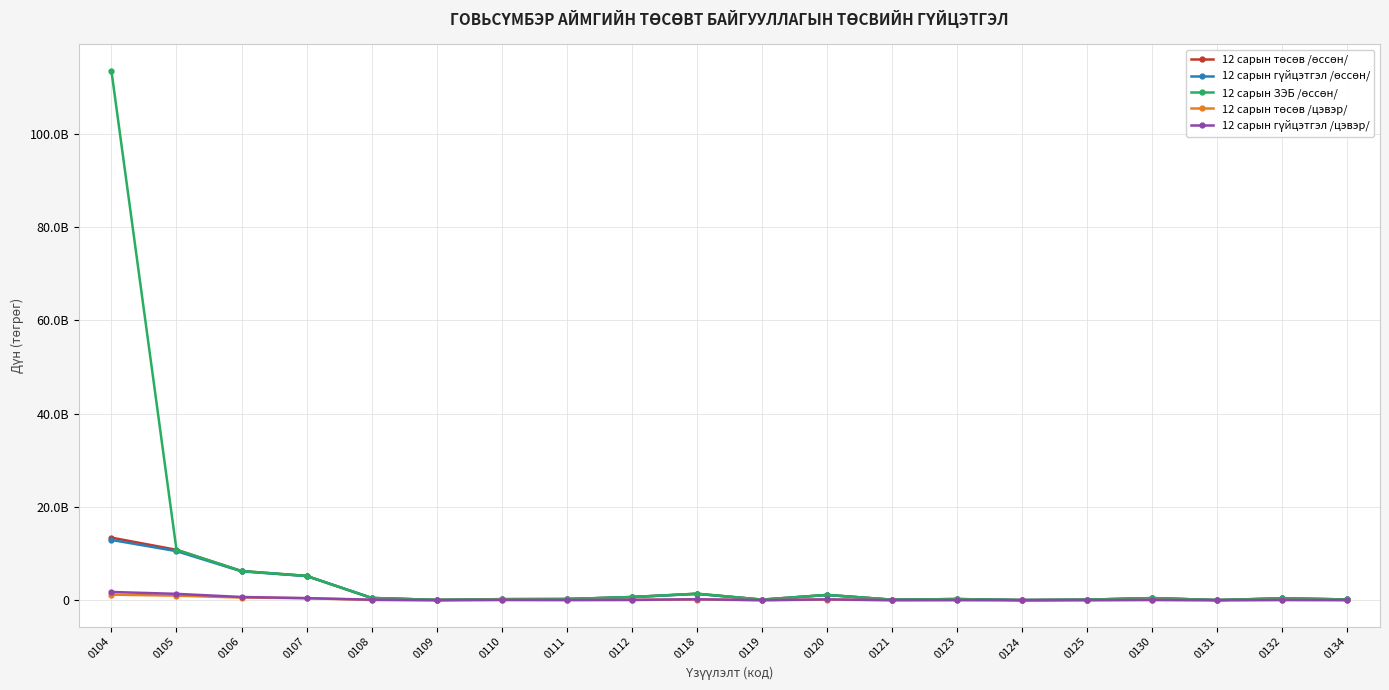

Where is the first local minimum for 12 сарын гүйцэтгэл /өссөн/?

0109